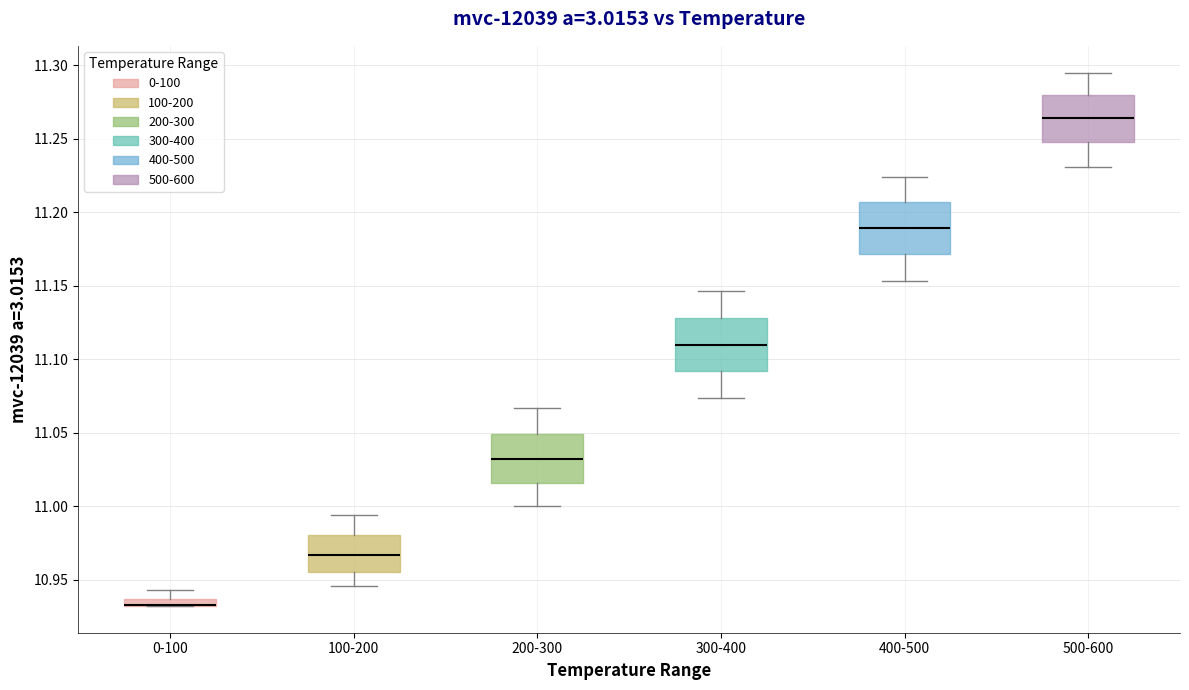

Where does the upper whisker of the box for 400-500 end on the y-axis? The values are not printed on the chart, so give them approximately, as read against the axis.

11.225